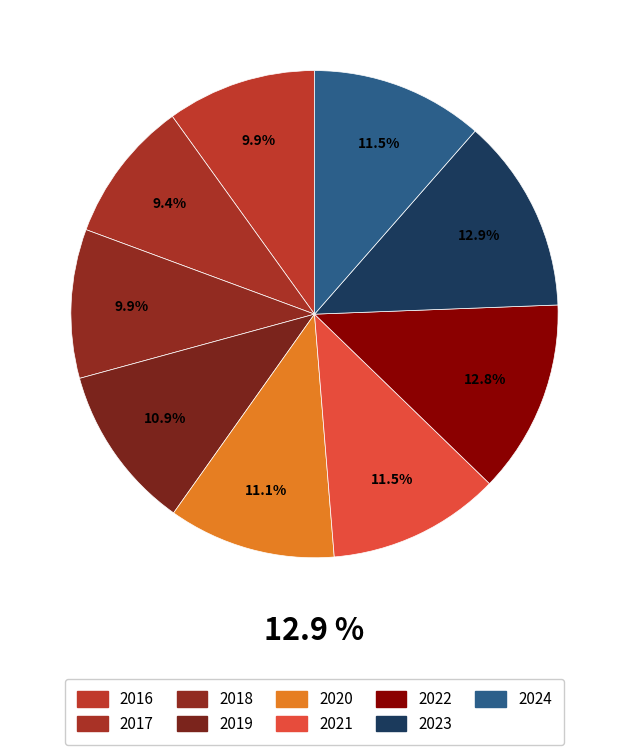

To the nearest percent, what percentage of the pie is 2020?

11%